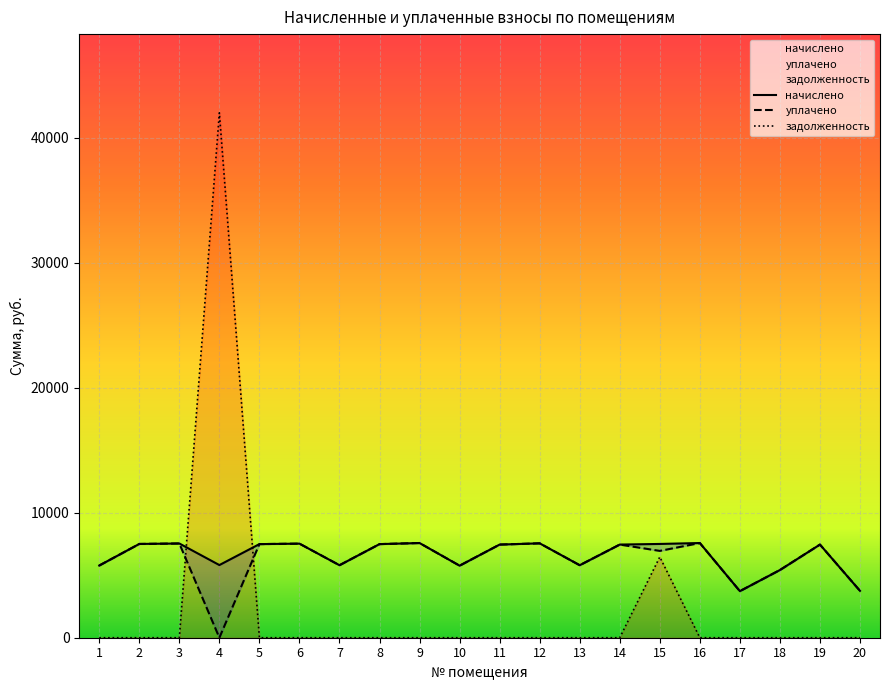

Rank the series by their maximum value, from lowest to highest.

начислено, уплачено, задолженность